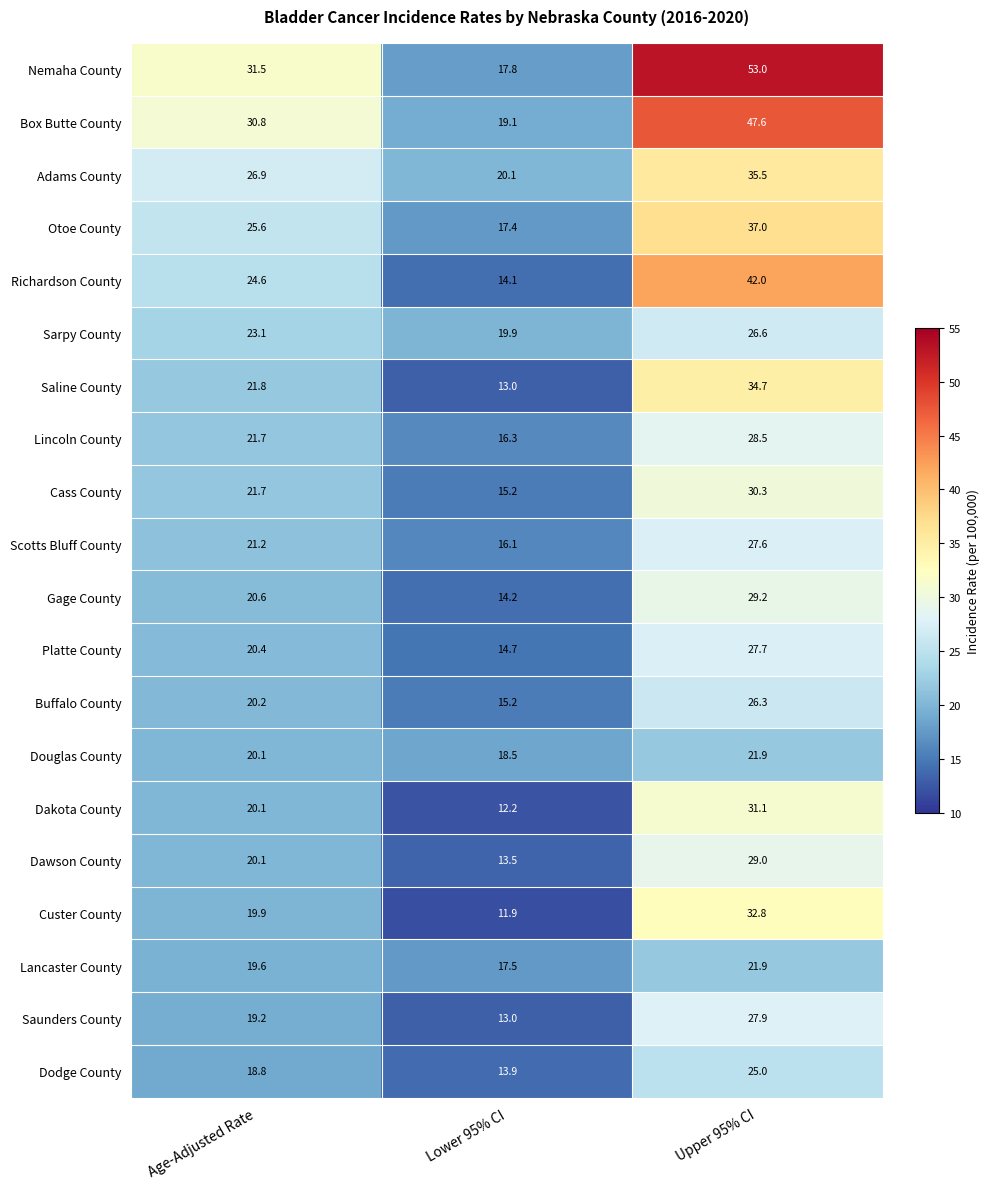

True or false: Douglas County has a value of 18.5 at Lower 95% CI.

True